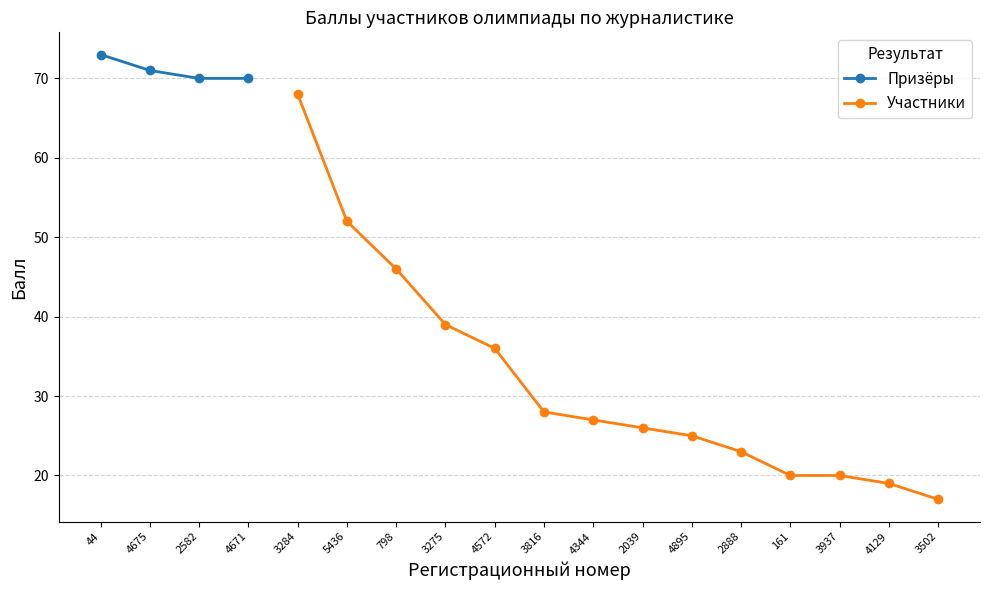

What is the smallest value displayed?

17.0